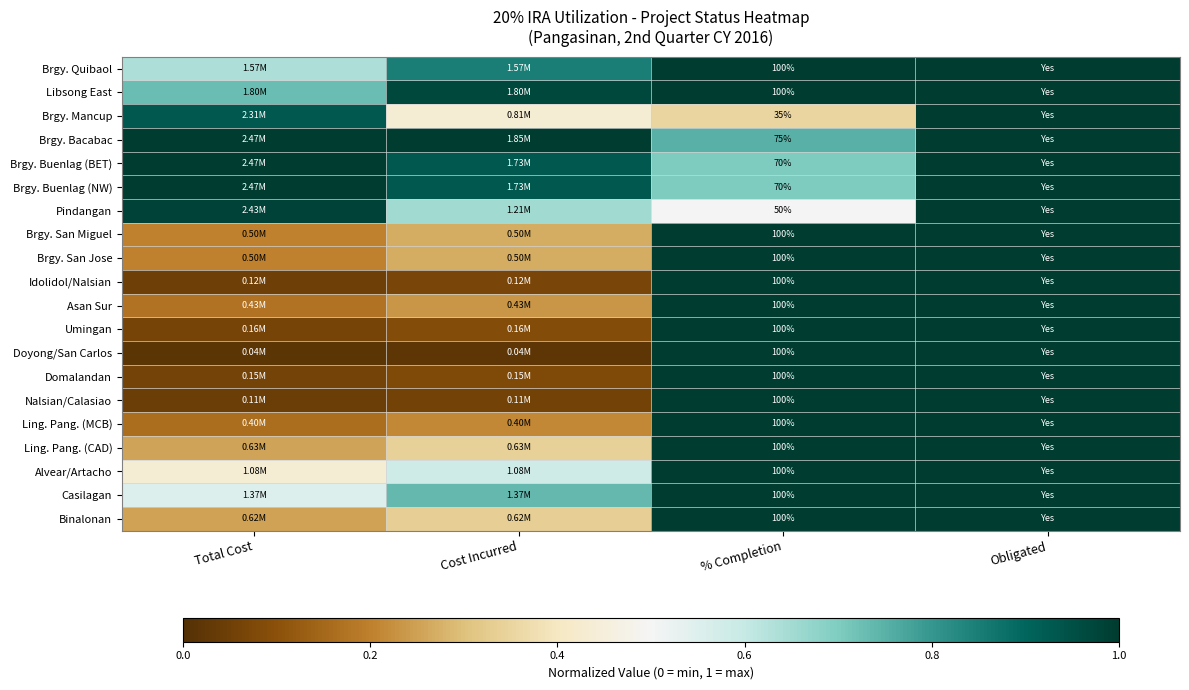

What is the sum of the Doyong/San Carlos values at % Completion and Cost Incurred?

1.0